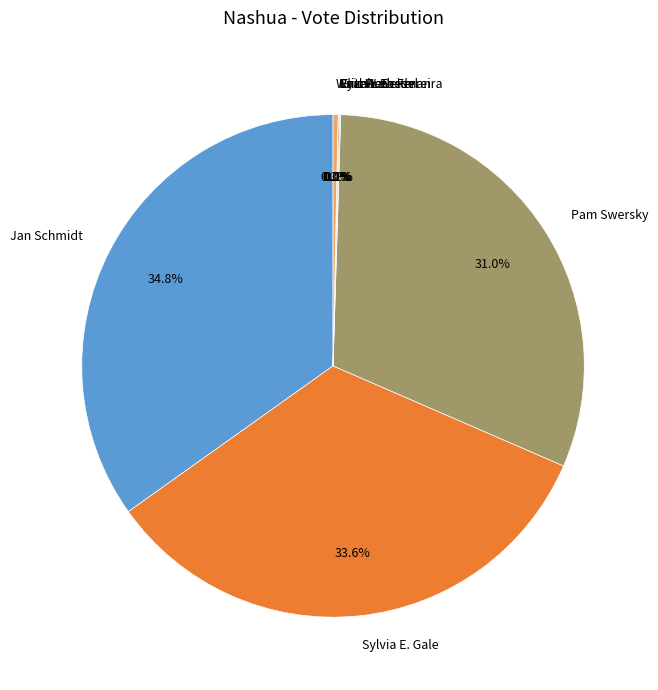

Do Pam Swersky and Carl W. Seidel together represent more than half of the pie?

No